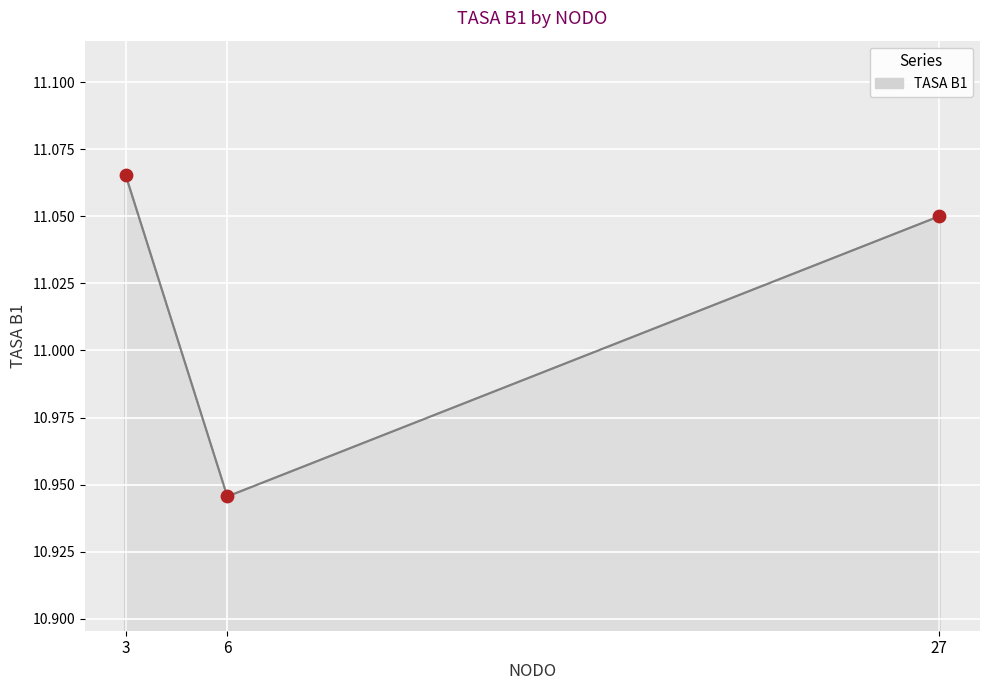

What is the ratio of the value at 27 to the value at 3?

1.0